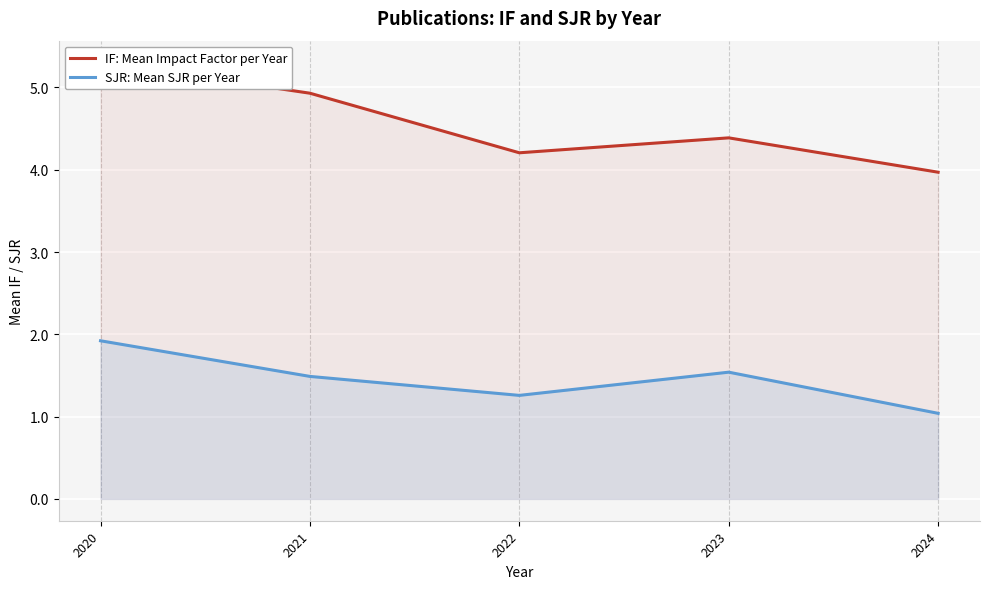

Which category has the lowest value in the SJR: Mean SJR per Year series?

2024